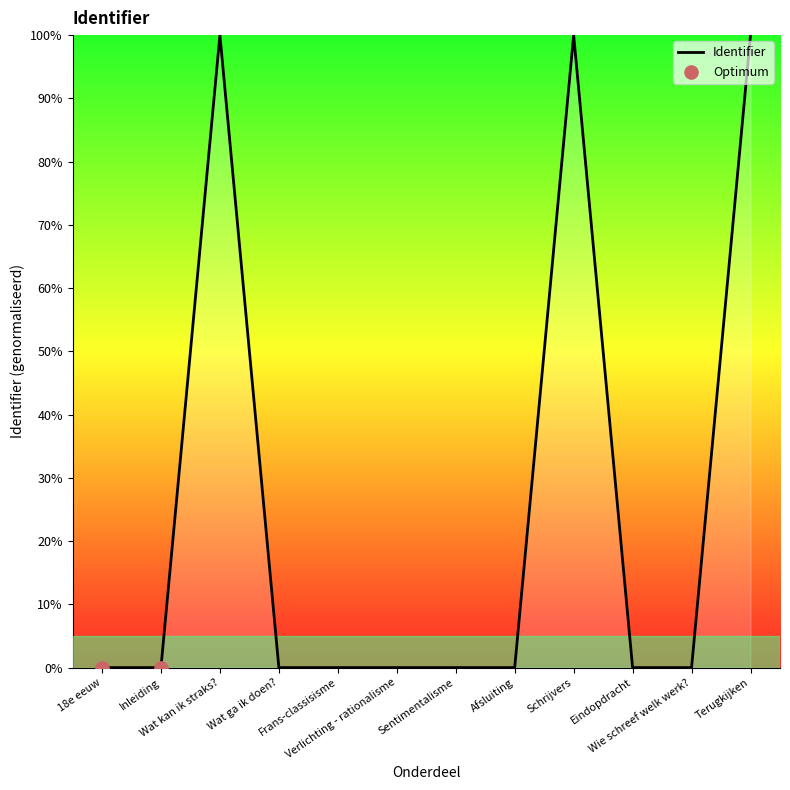

Which has a higher value, Terugkijken or Inleiding?

Terugkijken